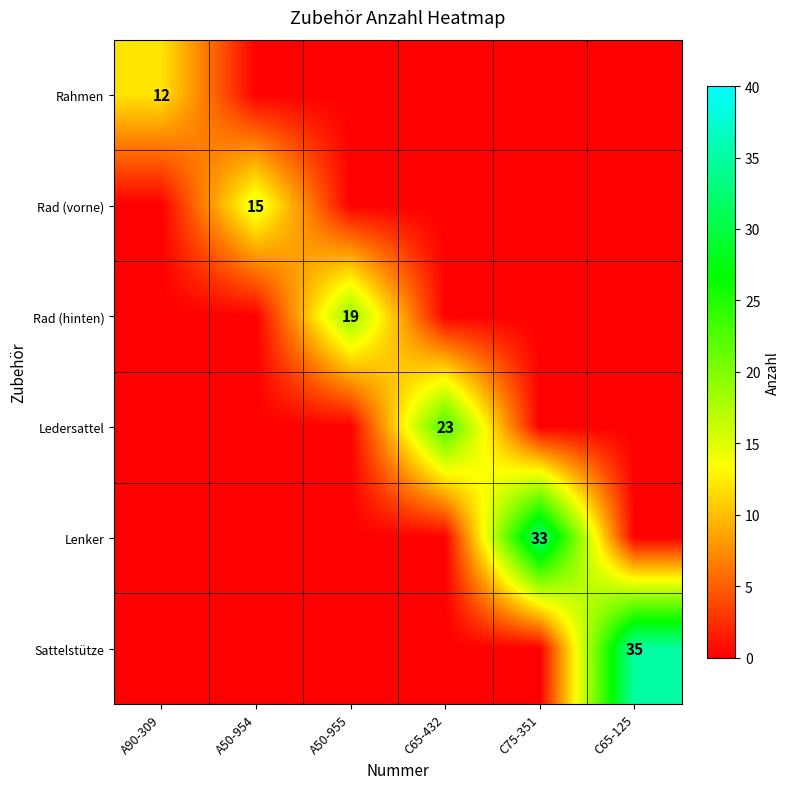

The Sattelstütze series shows 35 at C65-125. True or false?

True